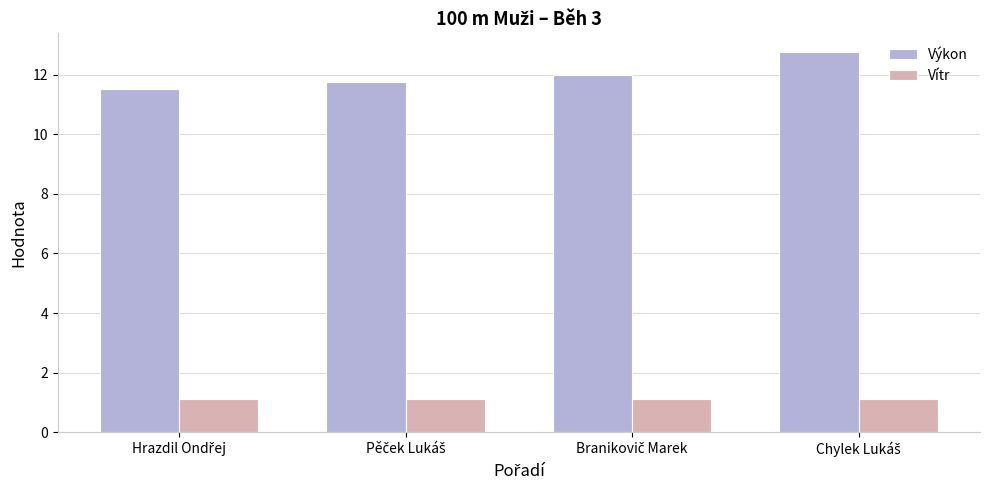

What is the value of the Výkon bar at the 2nd from the left?

11.7